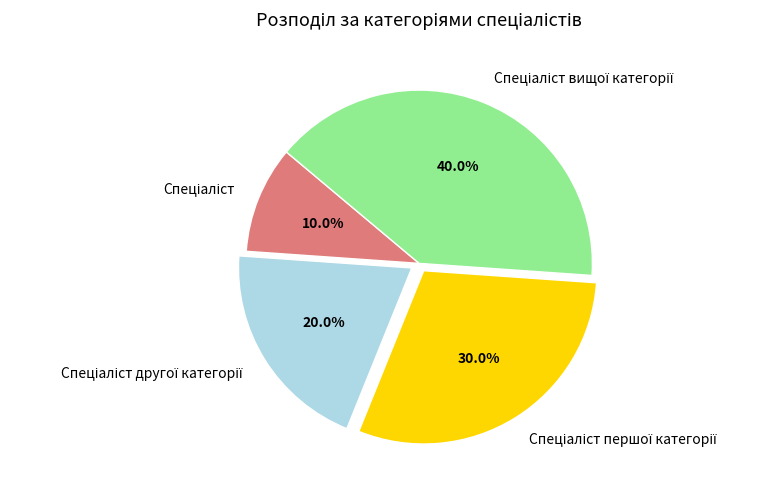

Is there any slice that represents more than half of the pie?

No